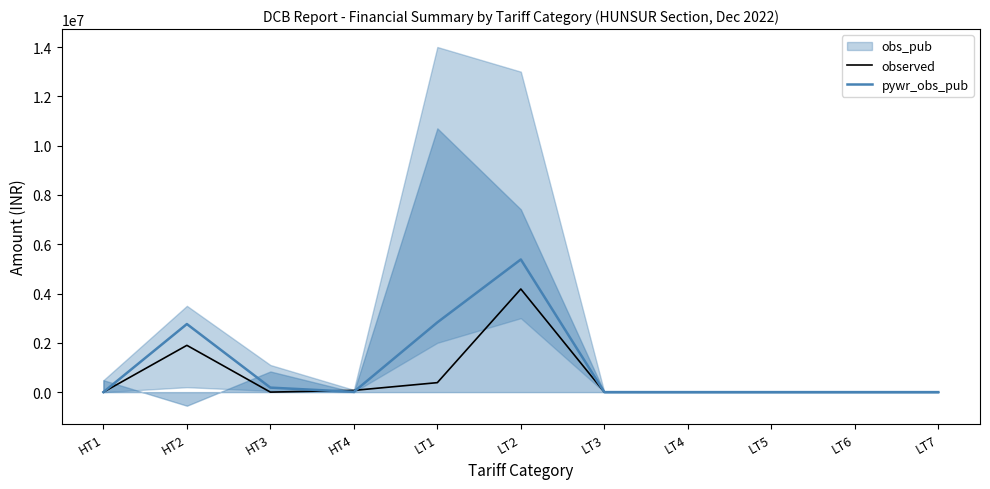

True or false: observed has a value of 0.0 at LT4.

True